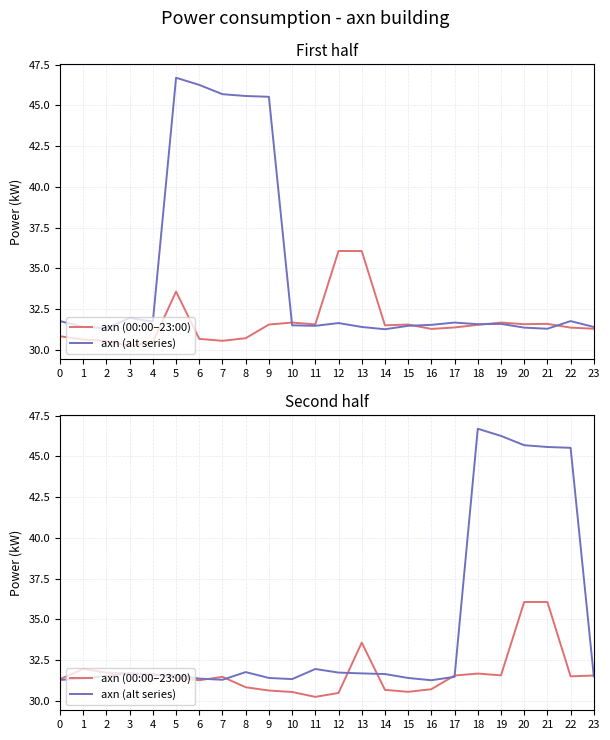

Is it true that axn (alt series) equals 20.8 at 3?

False